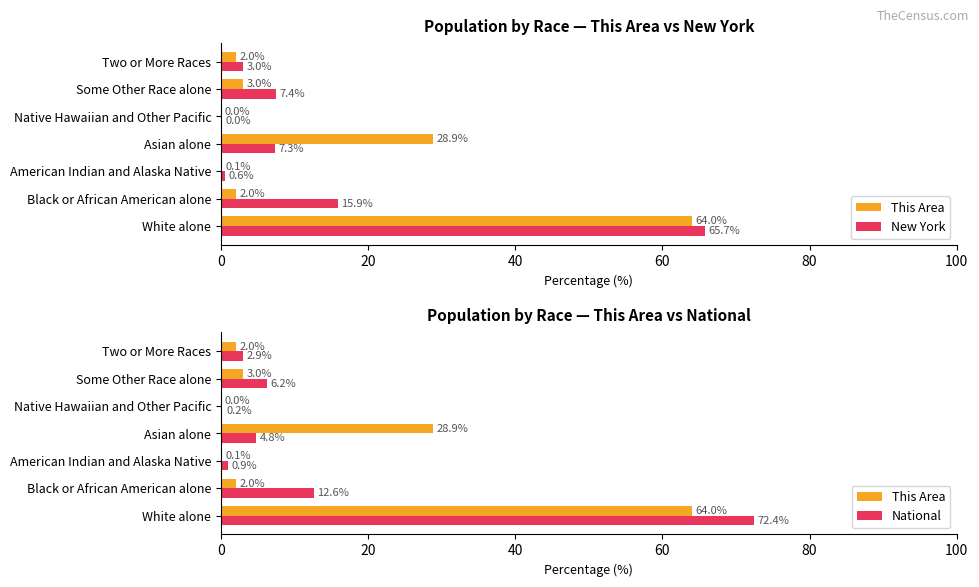

The value of National at Native Hawaiian and Other Pacific is 0.2. True or false?

True